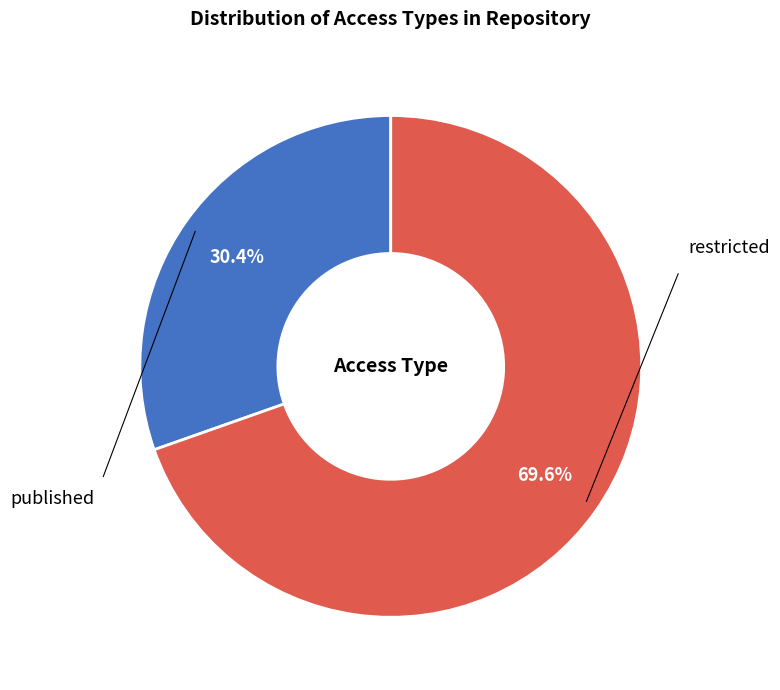

Approximately how many times larger is the value at published compared to restricted?

0.4